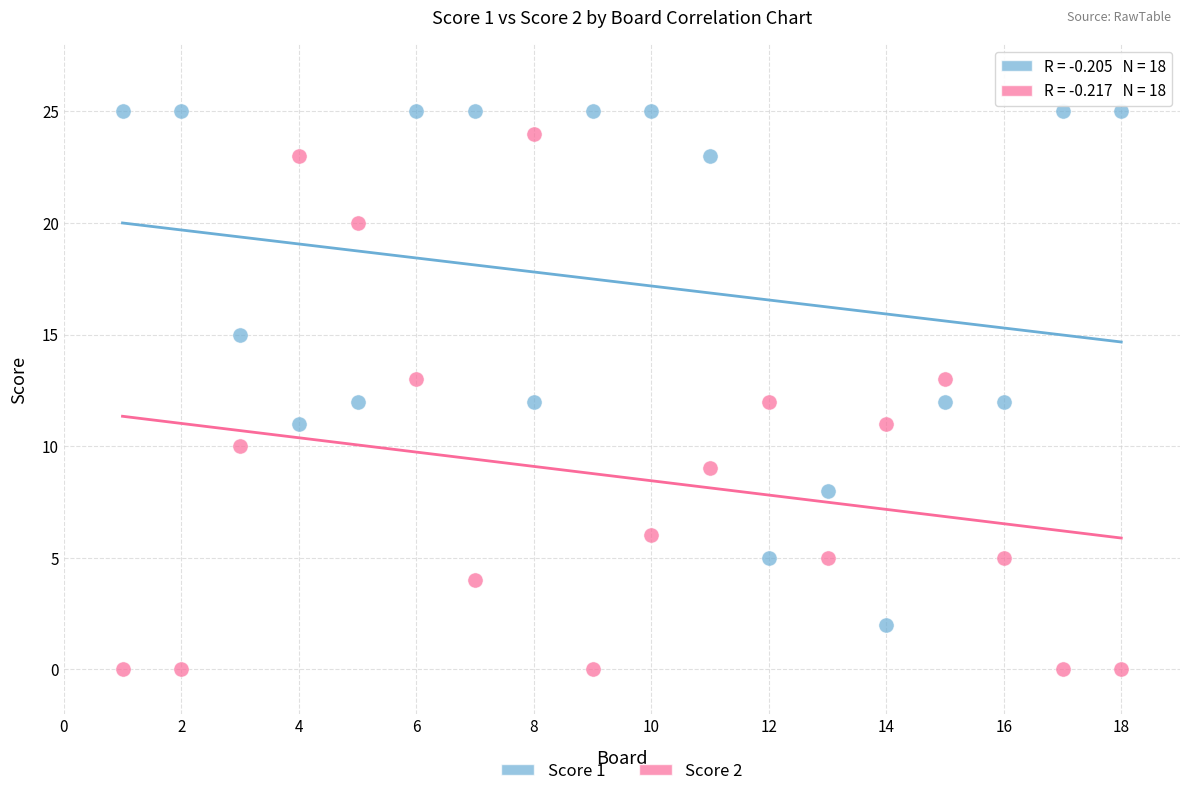

What is the X range (max minus min) for the scatter plot?

17